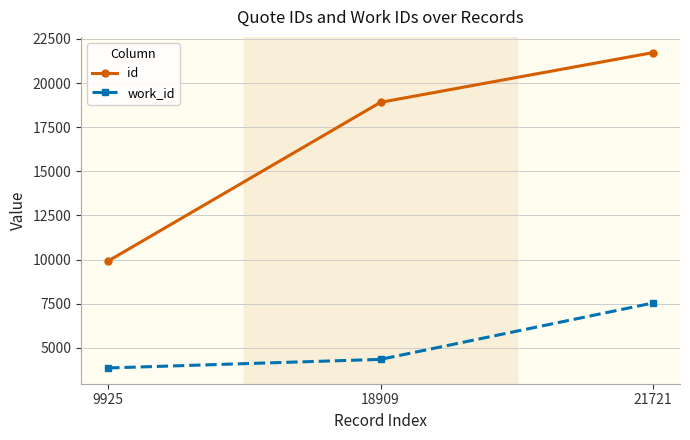

Count the number of data series in this chart.

2